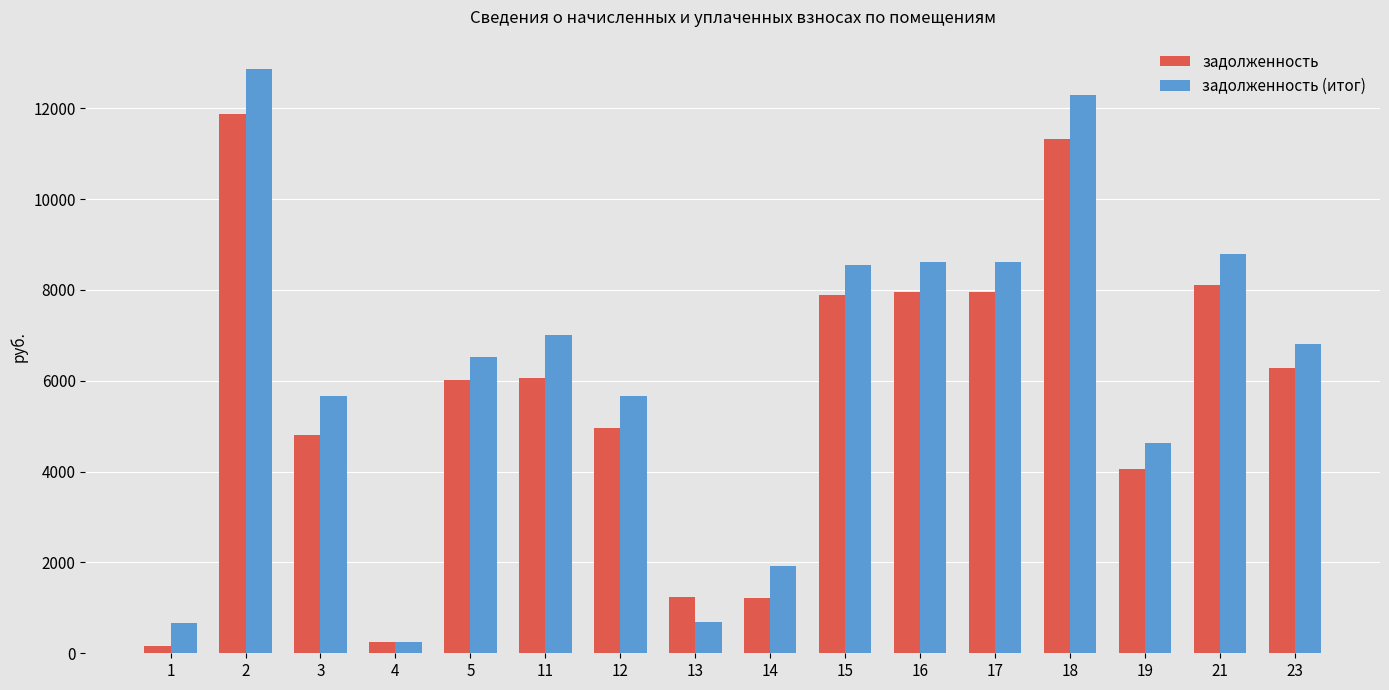

How many categories are shown in the chart?

16